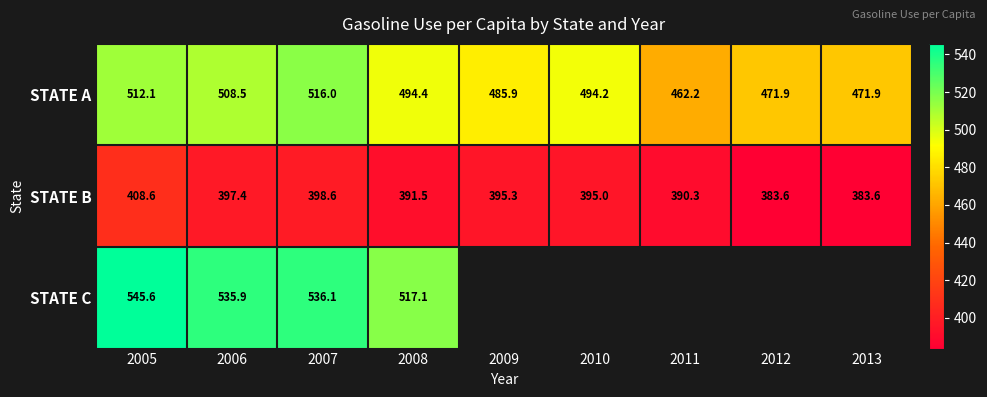

How many distinct data groups are displayed?

3